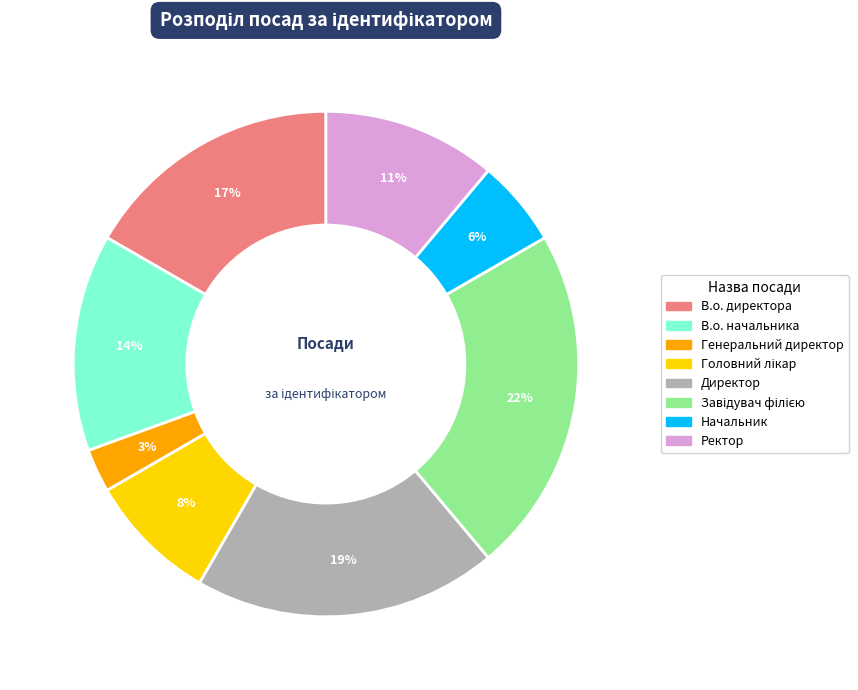

Count the number of slices in the pie.

8